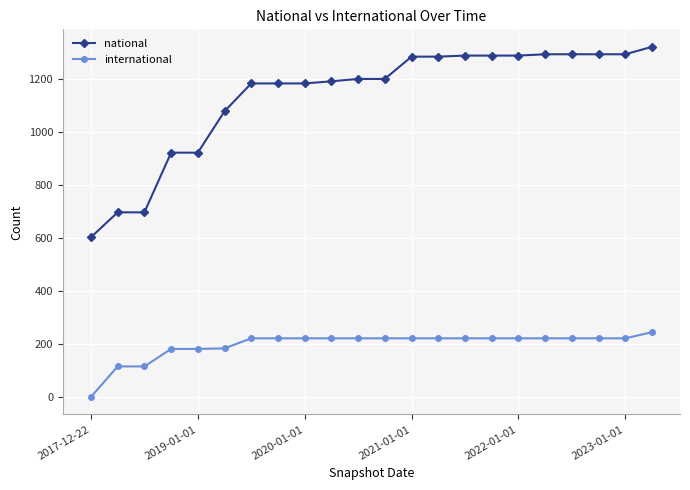

Rank the series by their maximum value, from highest to lowest.

national, international